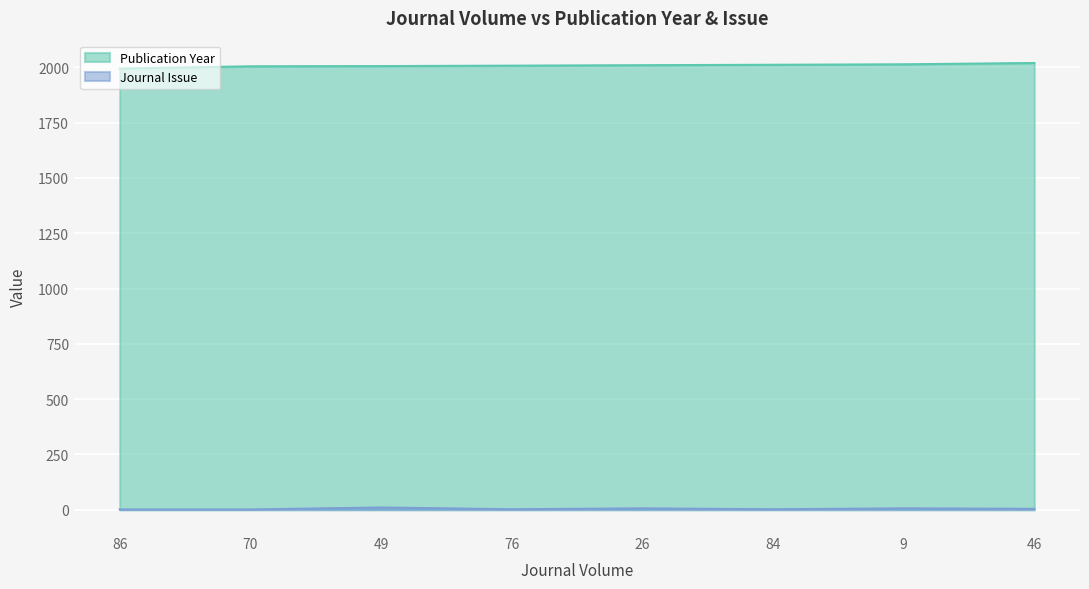

Reading left to right, what are all the values shown in this chart?

Publication Year: 1995	2005	2006	2008	2010	2012	2014	2020
Journal Issue: 1	1	10	2	6	2	6	4